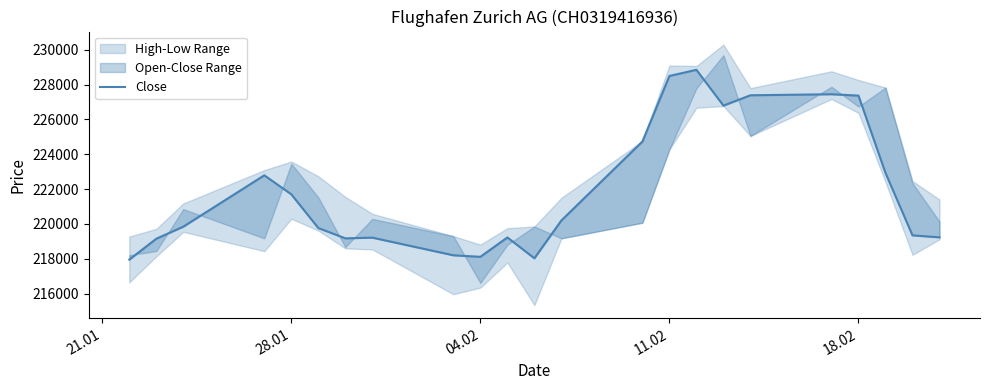

Which label corresponds to the smallest value in the chart?

21.01